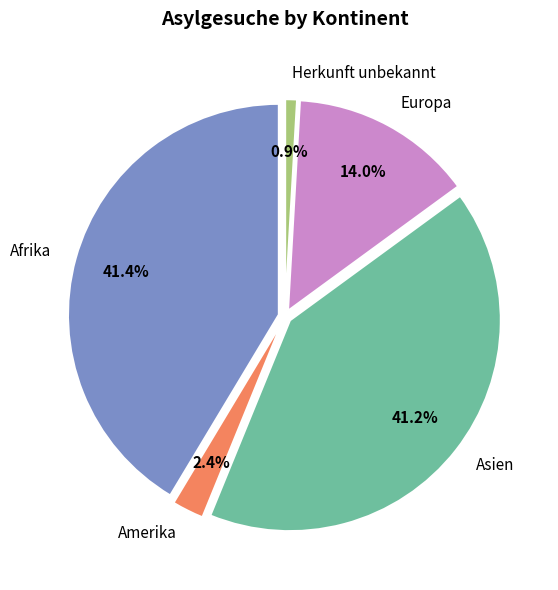

Count the number of slices in the pie.

5